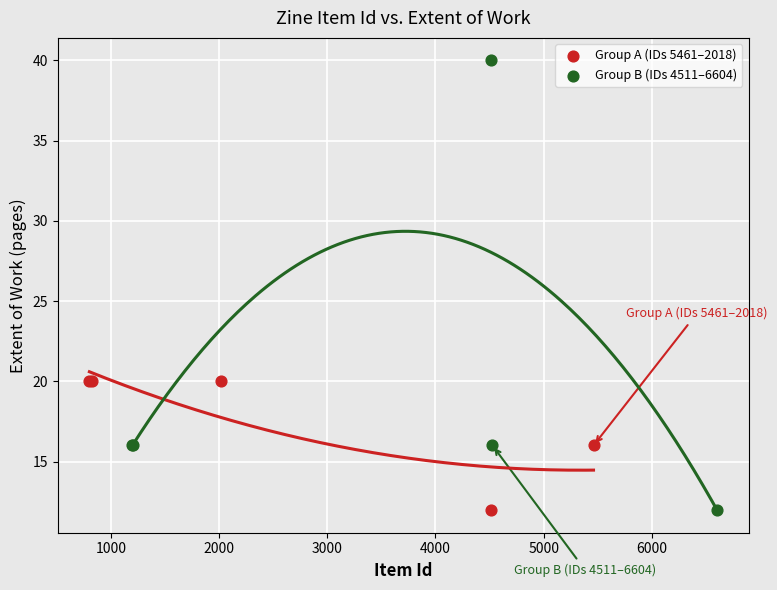

Which series reaches the maximum Y coordinate?

Group B (IDs 4511–6604)